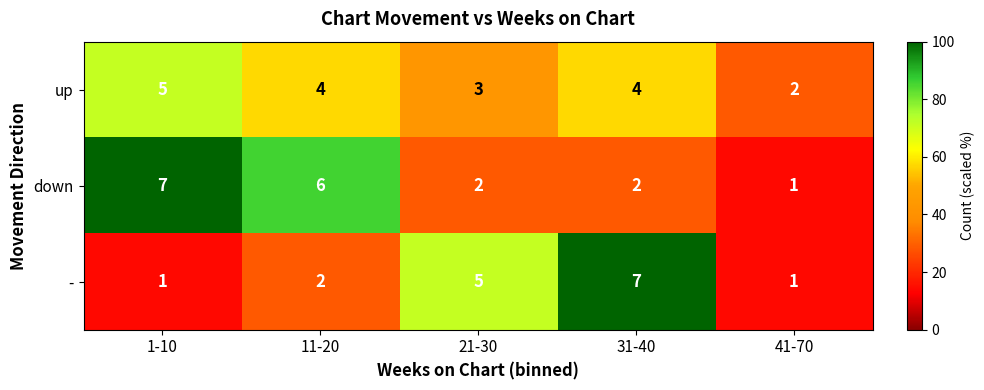

Reading right to left, extract all data points from this chart.

up: 2	4	3	4	5
down: 1	2	2	6	7
-: 1	7	5	2	1